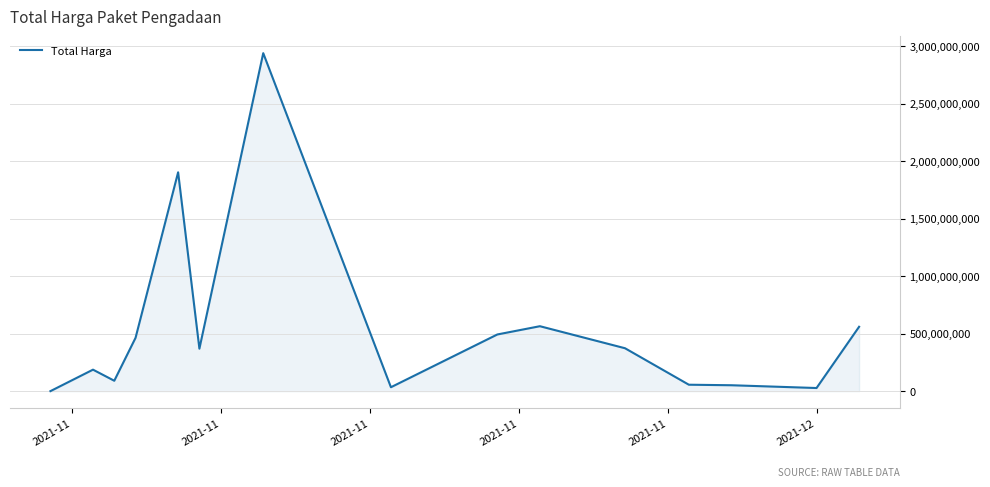

What is the greatest value displayed?

2939363240